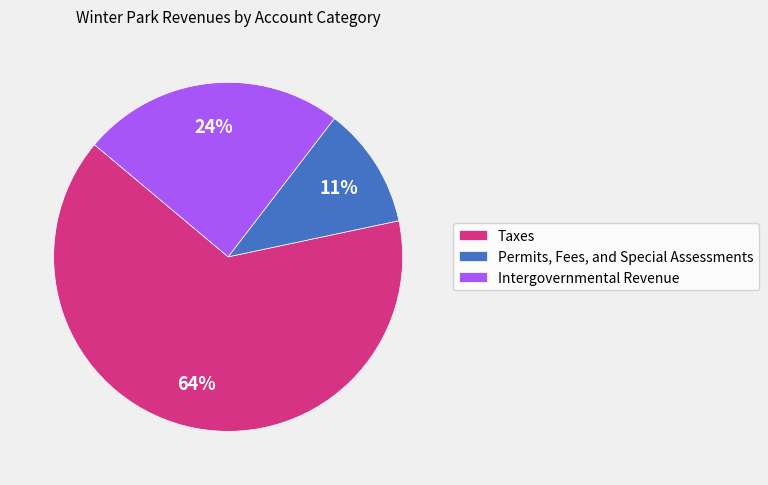

Count the number of slices in the pie.

3